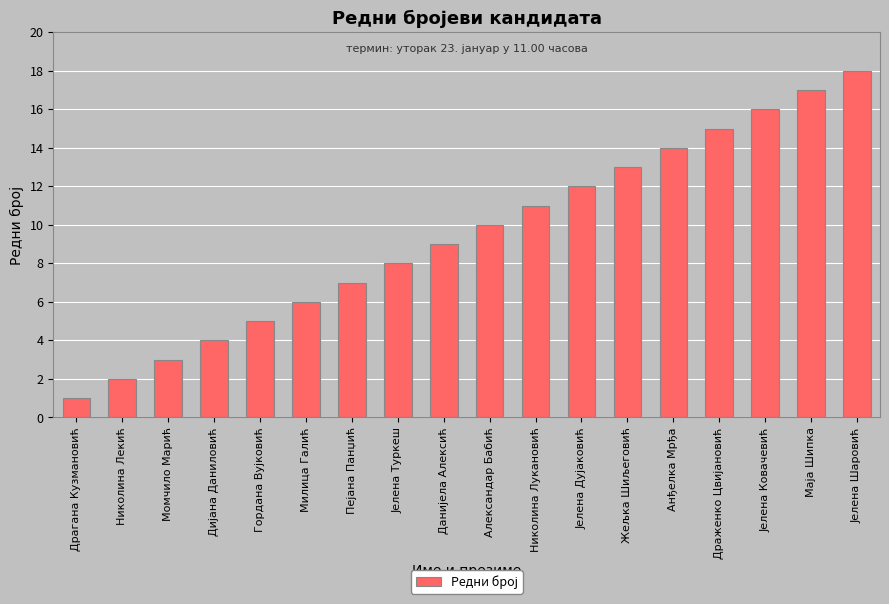

How many bars are there in total?

18